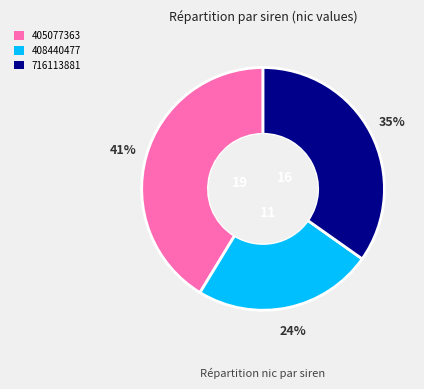

How many segments does this pie chart have?

3